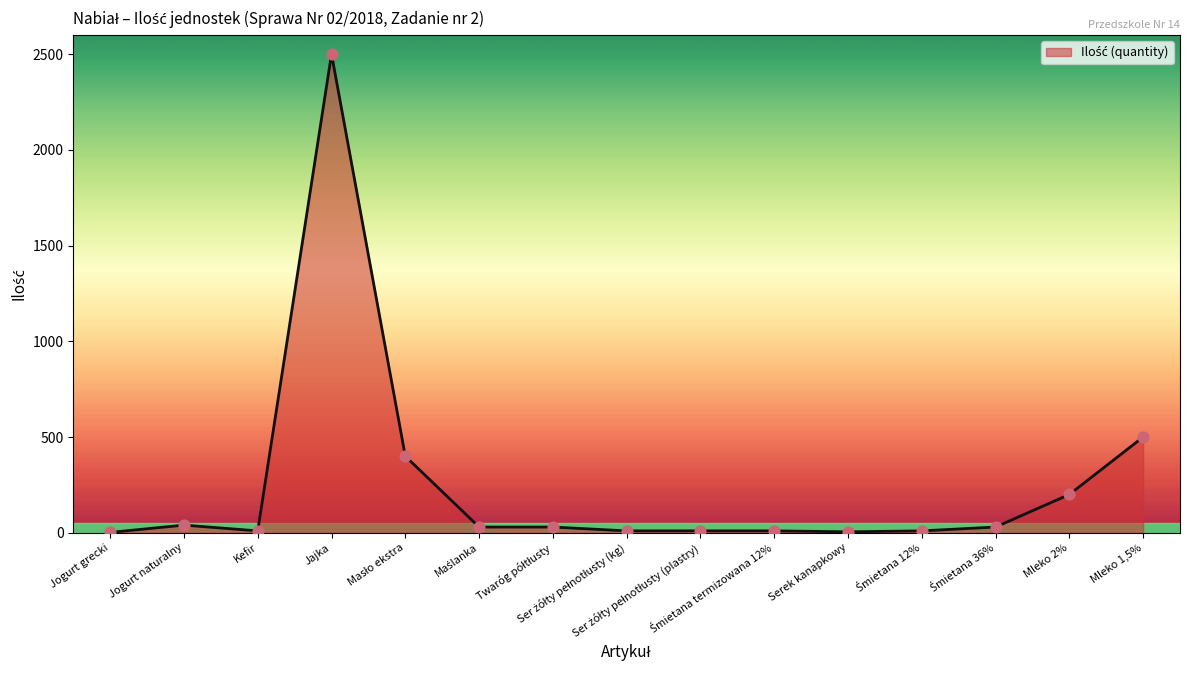

What is the difference between the maximum and minimum values?

2498